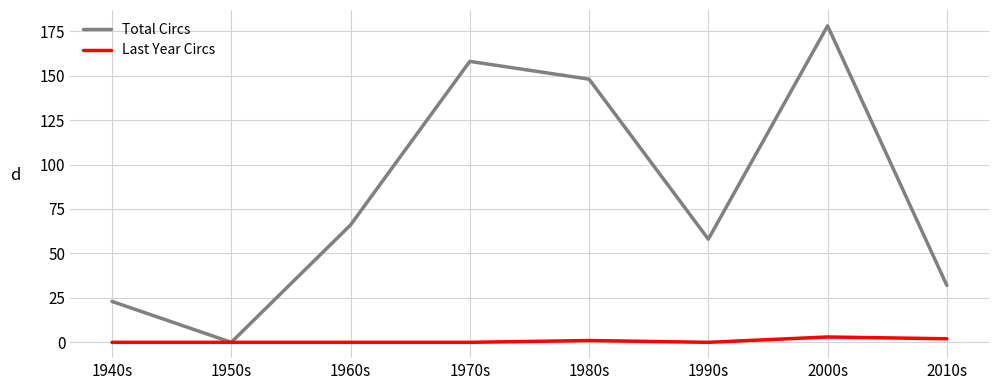

How many distinct data groups are displayed?

2